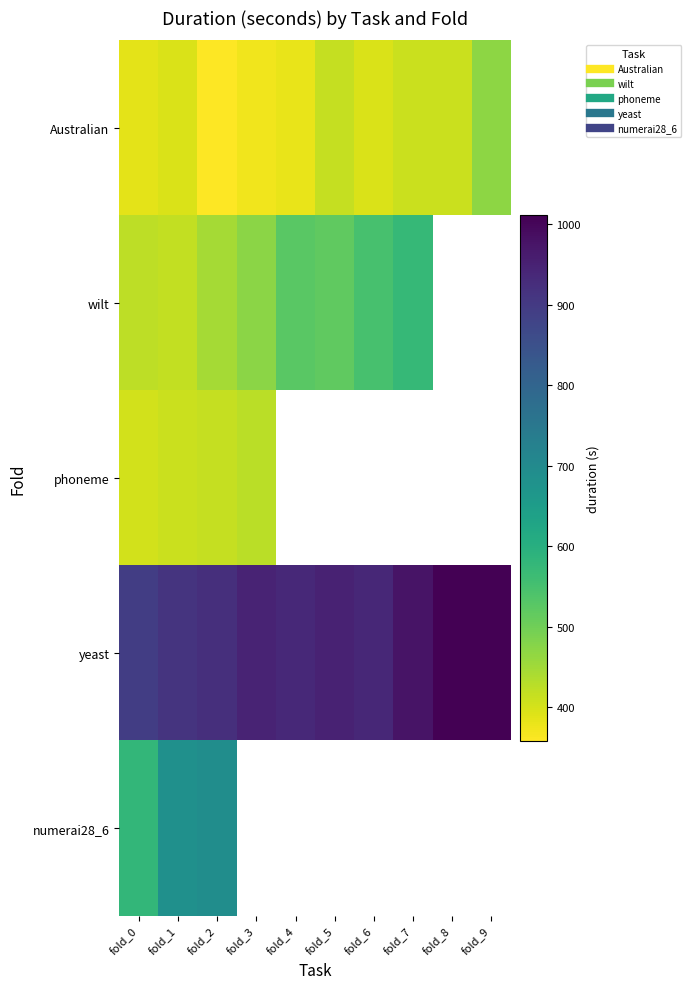

True or false: Australian has a value of 411.3 at fold_8.

True